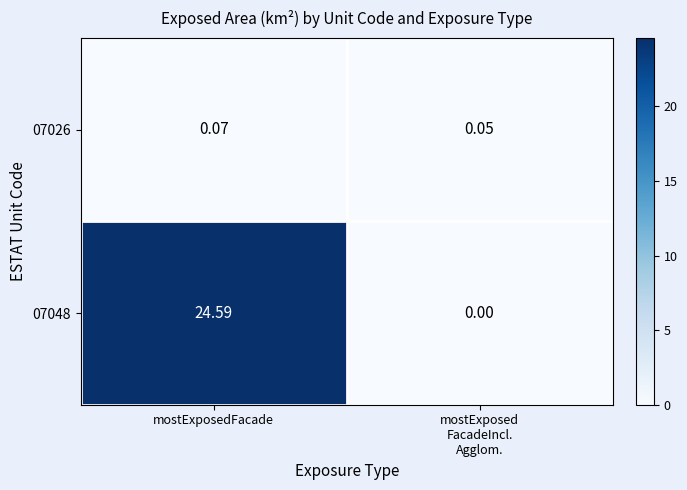

What is the total value across all series at mostExposedFacade?

24.7